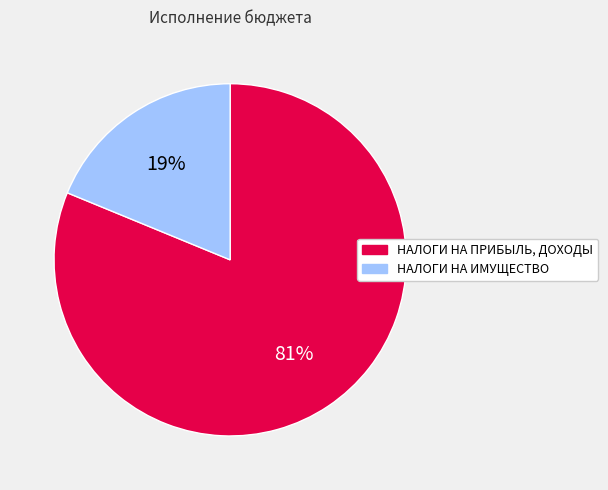

Approximately how many times larger is the value at НАЛОГИ НА ПРИБЫЛЬ, ДОХОДЫ compared to НАЛОГИ НА ИМУЩЕСТВО?

4.3